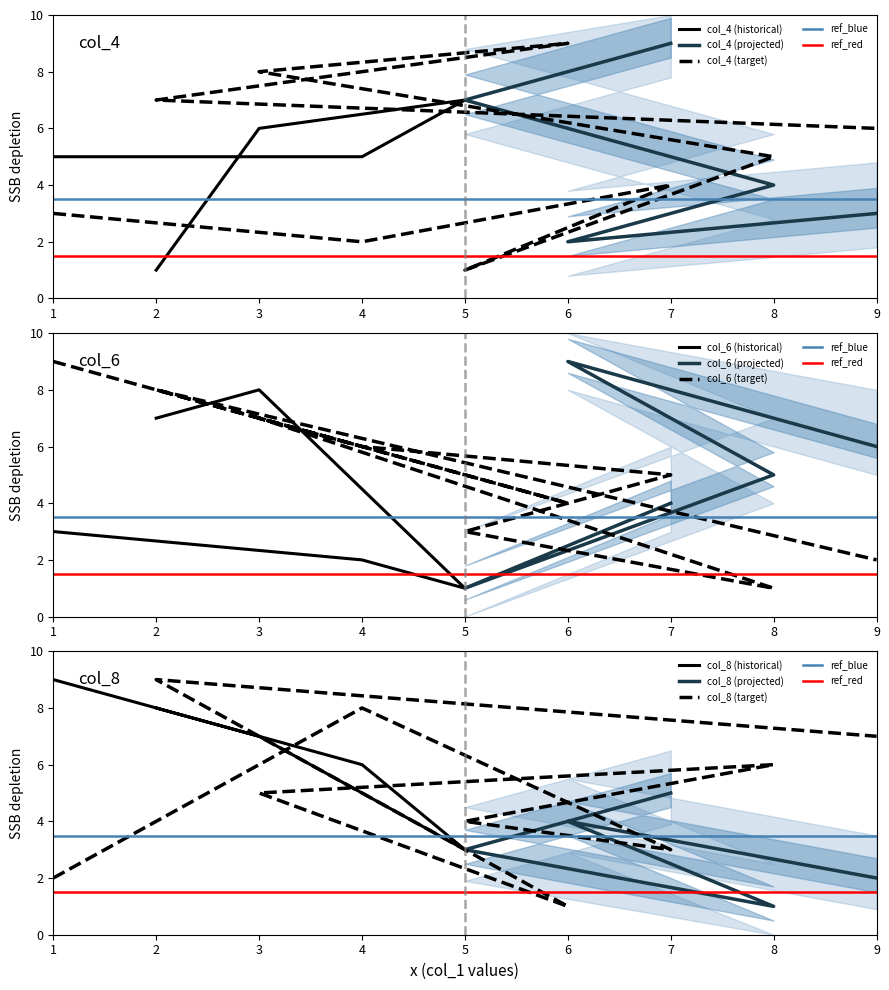

At which label does col_6 first exceed 5?

3